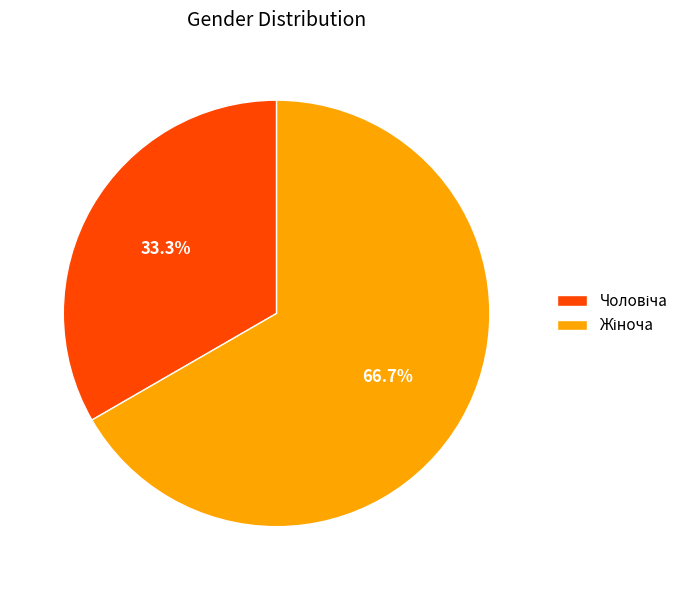

To the nearest percent, what is the difference between the largest and smallest slice percentages?

33%